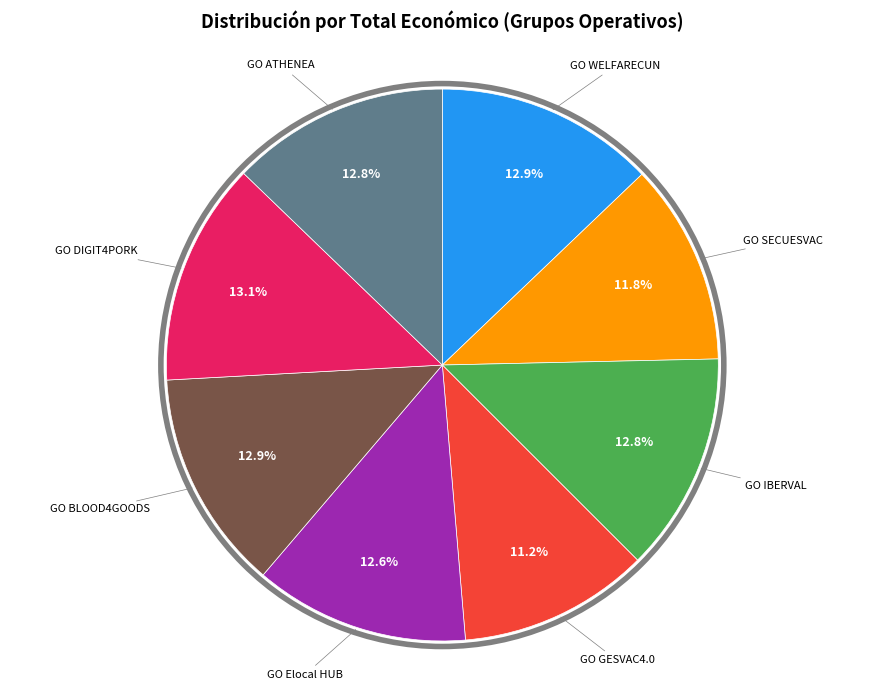

Is there any slice that represents more than half of the pie?

No